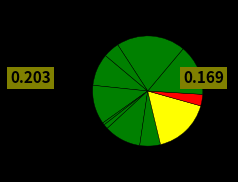

How many slices are in this pie chart?

11